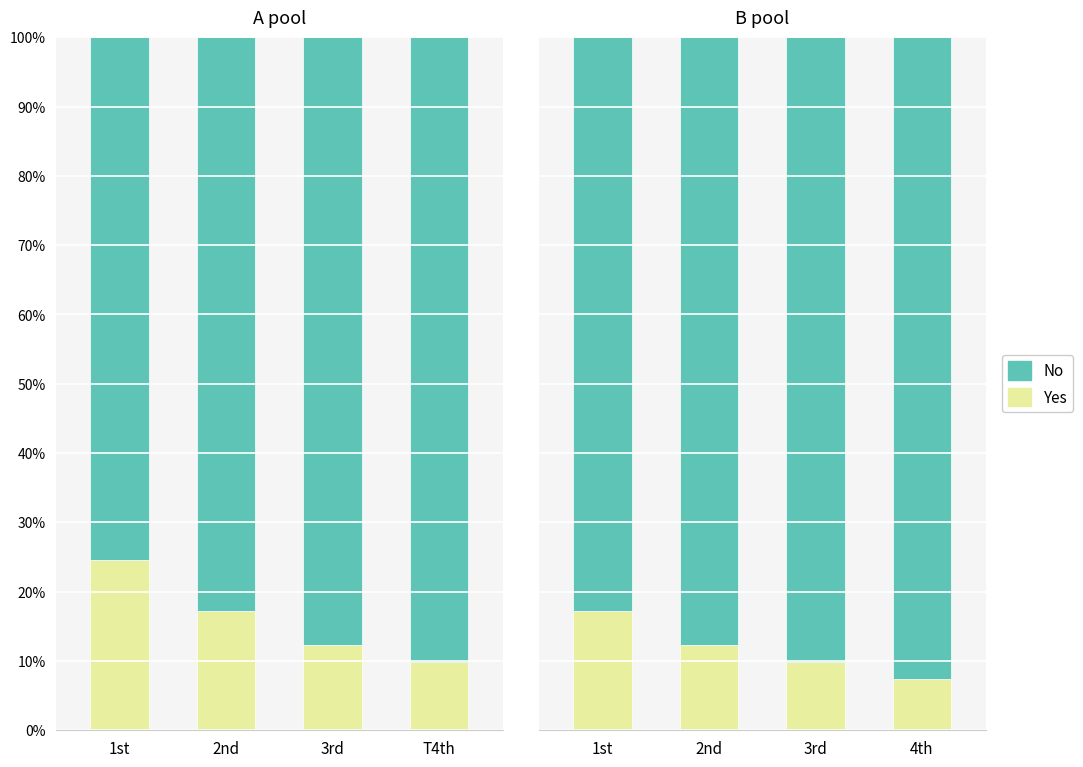

Which series has the largest total across all categories?

No